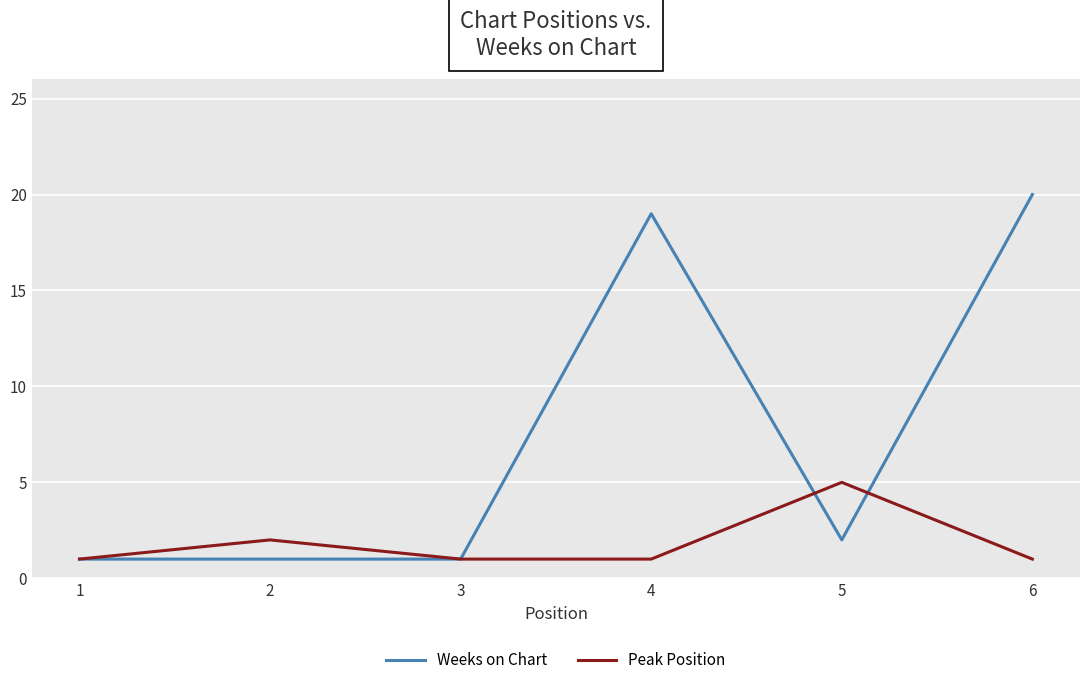

After their last crossing, which series has the higher values: Weeks on Chart or Peak Position?

Weeks on Chart